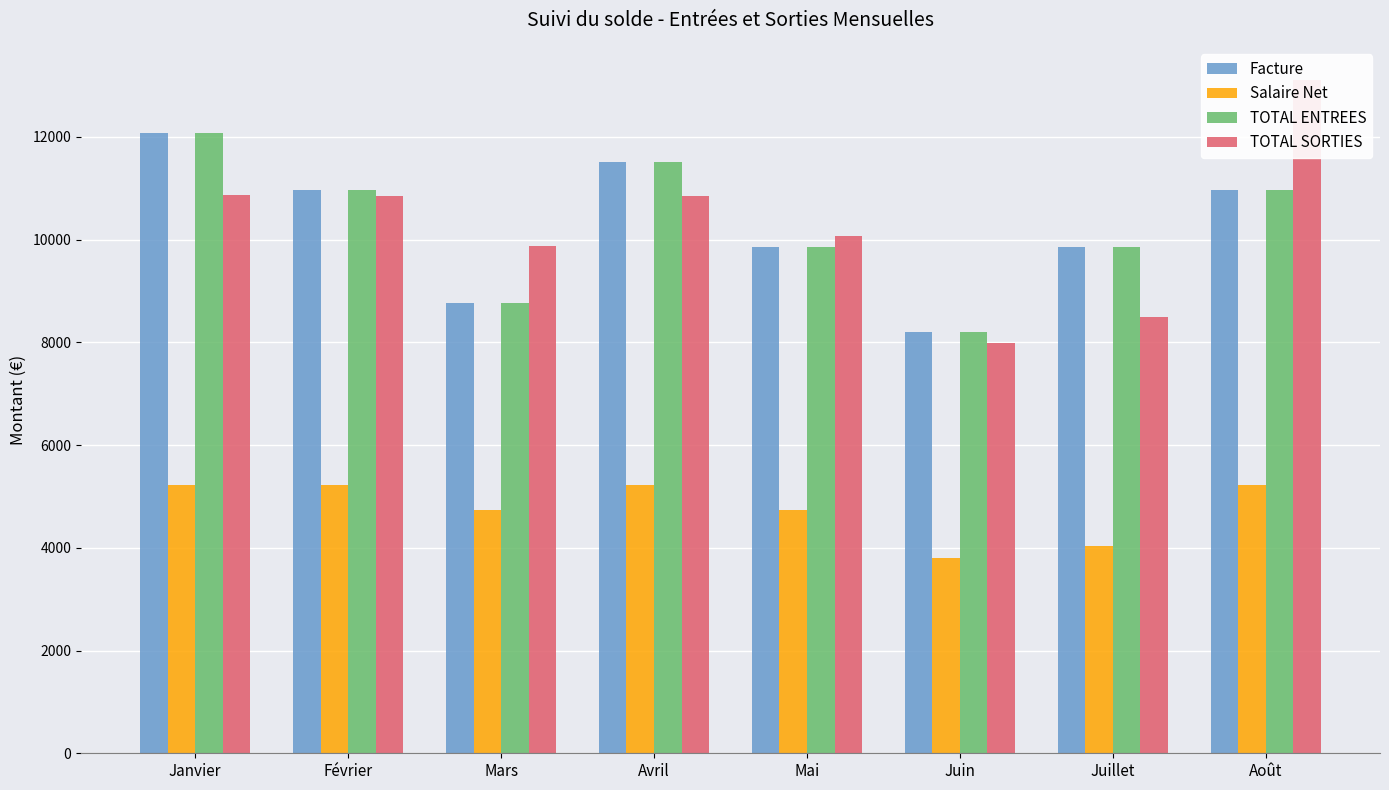

At which label does Facture first exceed 10965?

Janvier